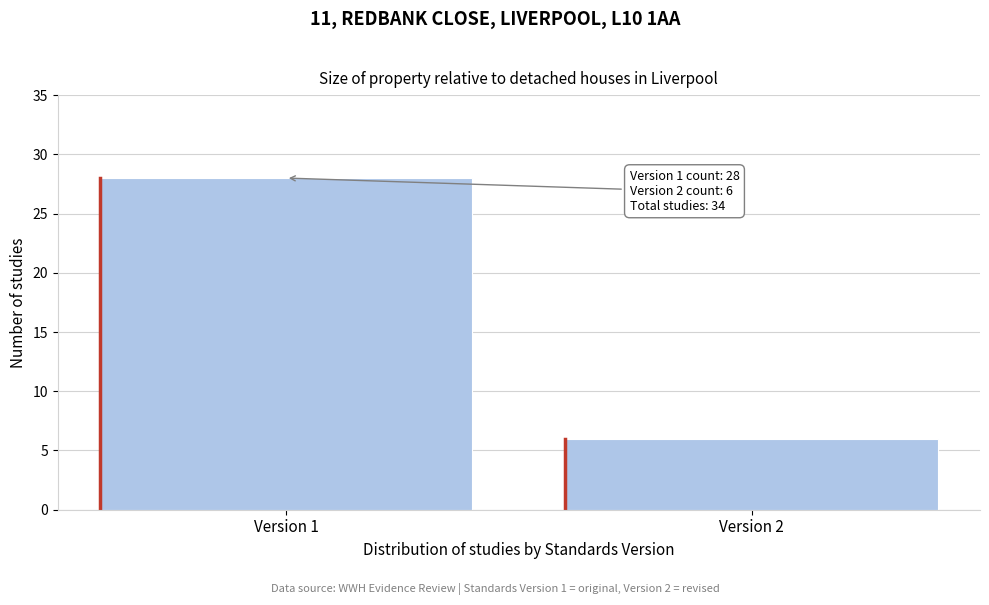

Reading left to right, list all the values displayed in this chart.

Version 1=28	Version 2=6